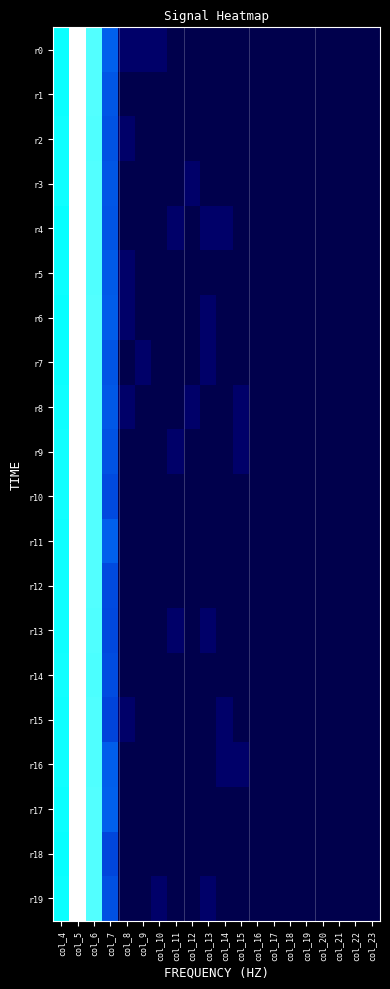

Reading left to right, transcribe all the data shown in this chart.

r0: col_4=7.3	col_5=9.7	col_6=8.0	col_7=4.2	col_8=0.7	col_9=0.7	col_10=0.7	col_11=0.0	col_12=0.0	col_13=0.0	col_14=0.0	col_15=0.0	col_16=0.0	col_17=0.0	col_18=0.0	col_19=0.0	col_20=0.0	col_21=0.0	col_22=0.0	col_23=0.0
r1: col_4=7.3	col_5=9.7	col_6=8.0	col_7=4.0	col_8=0.0	col_9=0.0	col_10=0.0	col_11=0.0	col_12=0.0	col_13=0.0	col_14=0.0	col_15=0.0	col_16=0.0	col_17=0.0	col_18=0.0	col_19=0.0	col_20=0.0	col_21=0.0	col_22=0.0	col_23=0.0
r2: col_4=7.4	col_5=9.7	col_6=8.0	col_7=4.0	col_8=0.7	col_9=0.0	col_10=0.0	col_11=0.0	col_12=0.0	col_13=0.0	col_14=0.0	col_15=0.0	col_16=0.0	col_17=0.0	col_18=0.0	col_19=0.0	col_20=0.0	col_21=0.0	col_22=0.0	col_23=0.0
r3: col_4=7.4	col_5=9.7	col_6=8.0	col_7=4.0	col_8=0.0	col_9=0.0	col_10=0.0	col_11=0.0	col_12=0.7	col_13=0.0	col_14=0.0	col_15=0.0	col_16=0.0	col_17=0.0	col_18=0.0	col_19=0.0	col_20=0.0	col_21=0.0	col_22=0.0	col_23=0.0
r4: col_4=7.3	col_5=9.7	col_6=8.0	col_7=4.0	col_8=0.0	col_9=0.0	col_10=0.0	col_11=0.7	col_12=0.0	col_13=0.7	col_14=0.7	col_15=0.0	col_16=0.0	col_17=0.0	col_18=0.0	col_19=0.0	col_20=0.0	col_21=0.0	col_22=0.0	col_23=0.0
r5: col_4=7.3	col_5=9.7	col_6=8.0	col_7=4.1	col_8=0.7	col_9=0.0	col_10=0.0	col_11=0.0	col_12=0.0	col_13=0.0	col_14=0.0	col_15=0.0	col_16=0.0	col_17=0.0	col_18=0.0	col_19=0.0	col_20=0.0	col_21=0.0	col_22=0.0	col_23=0.0
r6: col_4=7.3	col_5=9.7	col_6=8.0	col_7=4.2	col_8=0.7	col_9=0.0	col_10=0.0	col_11=0.0	col_12=0.0	col_13=0.7	col_14=0.0	col_15=0.0	col_16=0.0	col_17=0.0	col_18=0.0	col_19=0.0	col_20=0.0	col_21=0.0	col_22=0.0	col_23=0.0
r7: col_4=7.3	col_5=9.7	col_6=8.0	col_7=4.0	col_8=0.0	col_9=0.7	col_10=0.0	col_11=0.0	col_12=0.0	col_13=0.7	col_14=0.0	col_15=0.0	col_16=0.0	col_17=0.0	col_18=0.0	col_19=0.0	col_20=0.0	col_21=0.0	col_22=0.0	col_23=0.0
r8: col_4=7.4	col_5=9.7	col_6=8.0	col_7=4.1	col_8=0.7	col_9=0.0	col_10=0.0	col_11=0.0	col_12=0.7	col_13=0.0	col_14=0.0	col_15=0.7	col_16=0.0	col_17=0.0	col_18=0.0	col_19=0.0	col_20=0.0	col_21=0.0	col_22=0.0	col_23=0.0
r9: col_4=7.4	col_5=9.7	col_6=8.0	col_7=4.0	col_8=0.0	col_9=0.0	col_10=0.0	col_11=0.7	col_12=0.0	col_13=0.0	col_14=0.0	col_15=0.7	col_16=0.0	col_17=0.0	col_18=0.0	col_19=0.0	col_20=0.0	col_21=0.0	col_22=0.0	col_23=0.0
r10: col_4=7.4	col_5=9.7	col_6=8.0	col_7=3.9	col_8=0.0	col_9=0.0	col_10=0.0	col_11=0.0	col_12=0.0	col_13=0.0	col_14=0.0	col_15=0.0	col_16=0.0	col_17=0.0	col_18=0.0	col_19=0.0	col_20=0.0	col_21=0.0	col_22=0.0	col_23=0.0
r11: col_4=7.4	col_5=9.7	col_6=8.0	col_7=4.3	col_8=0.0	col_9=0.0	col_10=0.0	col_11=0.0	col_12=0.0	col_13=0.0	col_14=0.0	col_15=0.0	col_16=0.0	col_17=0.0	col_18=0.0	col_19=0.0	col_20=0.0	col_21=0.0	col_22=0.0	col_23=0.0
r12: col_4=7.4	col_5=9.7	col_6=8.0	col_7=3.8	col_8=0.0	col_9=0.0	col_10=0.0	col_11=0.0	col_12=0.0	col_13=0.0	col_14=0.0	col_15=0.0	col_16=0.0	col_17=0.0	col_18=0.0	col_19=0.0	col_20=0.0	col_21=0.0	col_22=0.0	col_23=0.0
r13: col_4=7.4	col_5=9.7	col_6=8.0	col_7=3.8	col_8=0.0	col_9=0.0	col_10=0.0	col_11=0.7	col_12=0.0	col_13=0.7	col_14=0.0	col_15=0.0	col_16=0.0	col_17=0.0	col_18=0.0	col_19=0.0	col_20=0.0	col_21=0.0	col_22=0.0	col_23=0.0
r14: col_4=7.4	col_5=9.7	col_6=8.0	col_7=3.9	col_8=0.0	col_9=0.0	col_10=0.0	col_11=0.0	col_12=0.0	col_13=0.0	col_14=0.0	col_15=0.0	col_16=0.0	col_17=0.0	col_18=0.0	col_19=0.0	col_20=0.0	col_21=0.0	col_22=0.0	col_23=0.0
r15: col_4=7.4	col_5=9.7	col_6=8.0	col_7=3.7	col_8=0.7	col_9=0.0	col_10=0.0	col_11=0.0	col_12=0.0	col_13=0.0	col_14=0.7	col_15=0.0	col_16=0.0	col_17=0.0	col_18=0.0	col_19=0.0	col_20=0.0	col_21=0.0	col_22=0.0	col_23=0.0
r16: col_4=7.4	col_5=9.7	col_6=8.0	col_7=4.2	col_8=0.0	col_9=0.0	col_10=0.0	col_11=0.0	col_12=0.0	col_13=0.0	col_14=0.7	col_15=0.7	col_16=0.0	col_17=0.0	col_18=0.0	col_19=0.0	col_20=0.0	col_21=0.0	col_22=0.0	col_23=0.0
r17: col_4=7.3	col_5=9.7	col_6=8.0	col_7=4.2	col_8=0.0	col_9=0.0	col_10=0.0	col_11=0.0	col_12=0.0	col_13=0.0	col_14=0.0	col_15=0.0	col_16=0.0	col_17=0.0	col_18=0.0	col_19=0.0	col_20=0.0	col_21=0.0	col_22=0.0	col_23=0.0
r18: col_4=7.3	col_5=9.7	col_6=8.0	col_7=3.8	col_8=0.0	col_9=0.0	col_10=0.0	col_11=0.0	col_12=0.0	col_13=0.0	col_14=0.0	col_15=0.0	col_16=0.0	col_17=0.0	col_18=0.0	col_19=0.0	col_20=0.0	col_21=0.0	col_22=0.0	col_23=0.0
r19: col_4=7.4	col_5=9.7	col_6=8.0	col_7=4.0	col_8=0.0	col_9=0.0	col_10=0.7	col_11=0.0	col_12=0.0	col_13=0.7	col_14=0.0	col_15=0.0	col_16=0.0	col_17=0.0	col_18=0.0	col_19=0.0	col_20=0.0	col_21=0.0	col_22=0.0	col_23=0.0